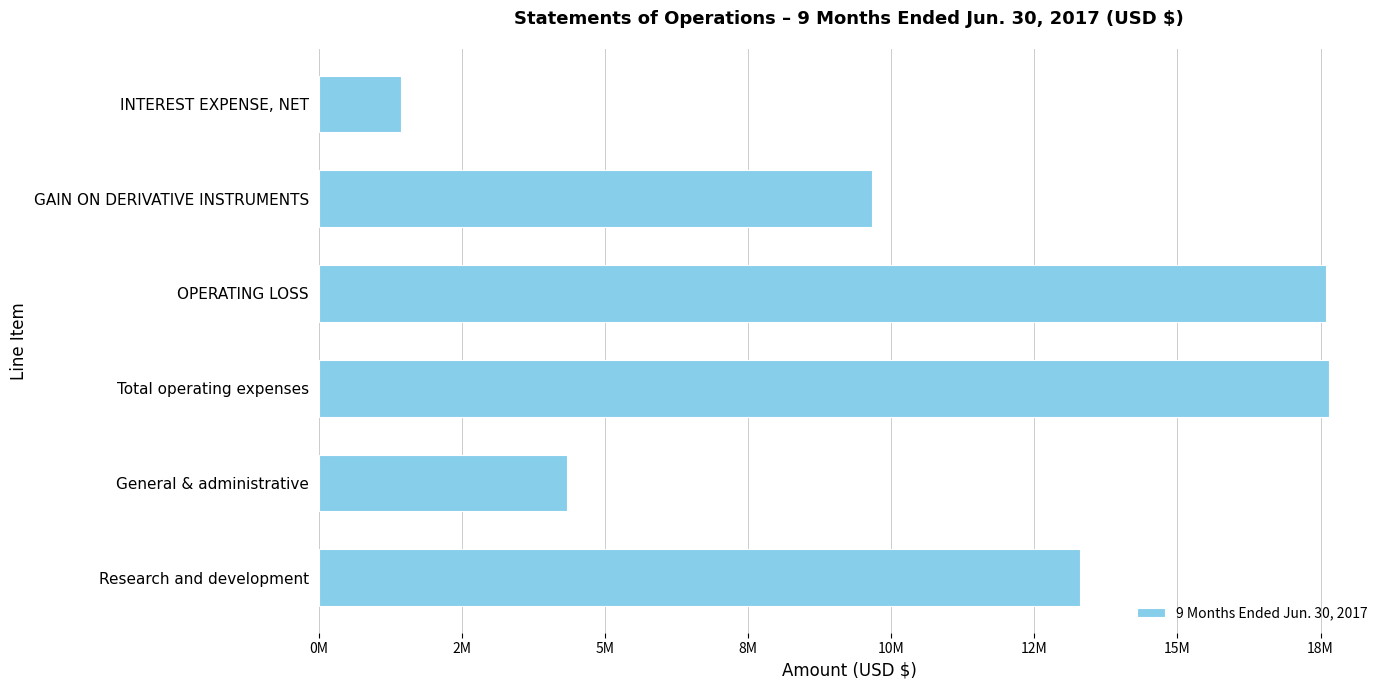

Are the bars horizontal?

Yes